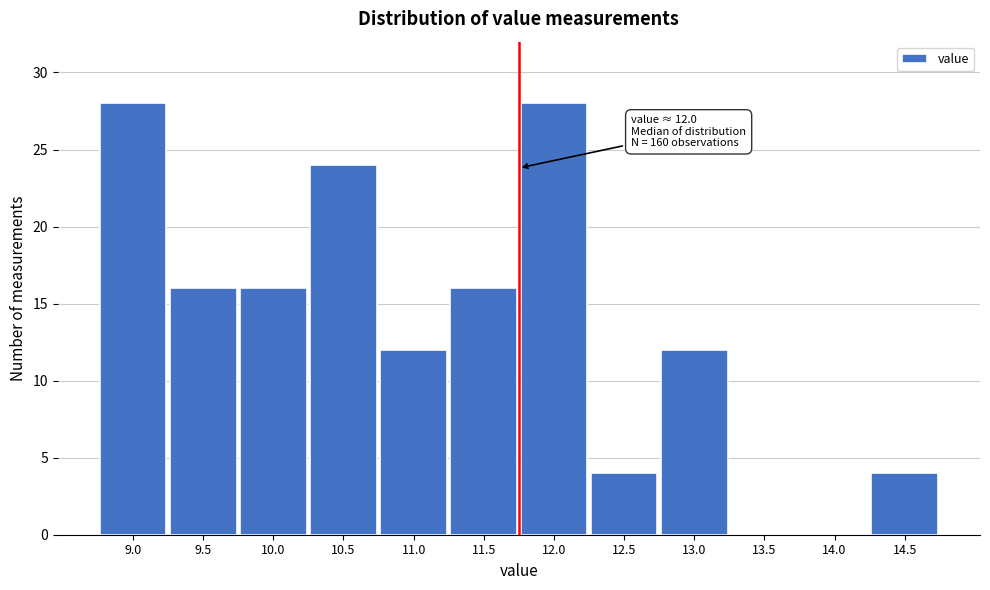

Reading left to right, list all the values displayed in this chart.

9.0=28	9.5=16	10.0=16	10.5=24	11.0=12	11.5=16	12.0=28	12.5=4	13.0=12	13.5=0	14.0=0	14.5=4